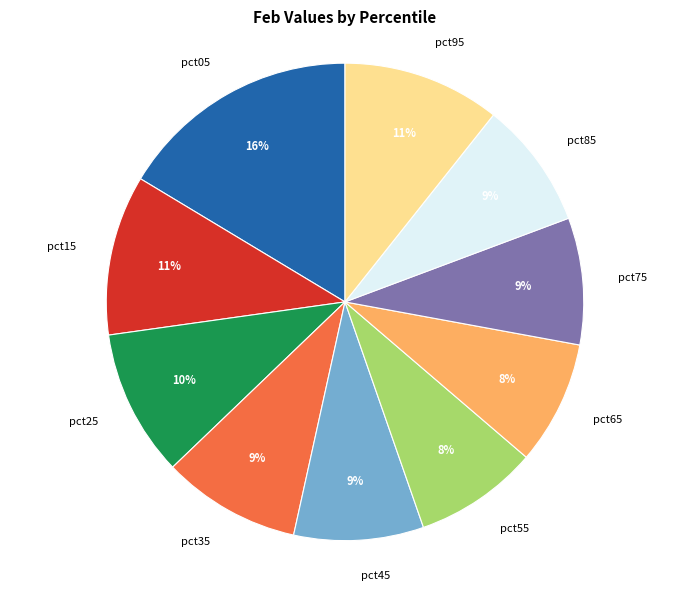

To the nearest percent, what percentage of the pie is pct95?

11%